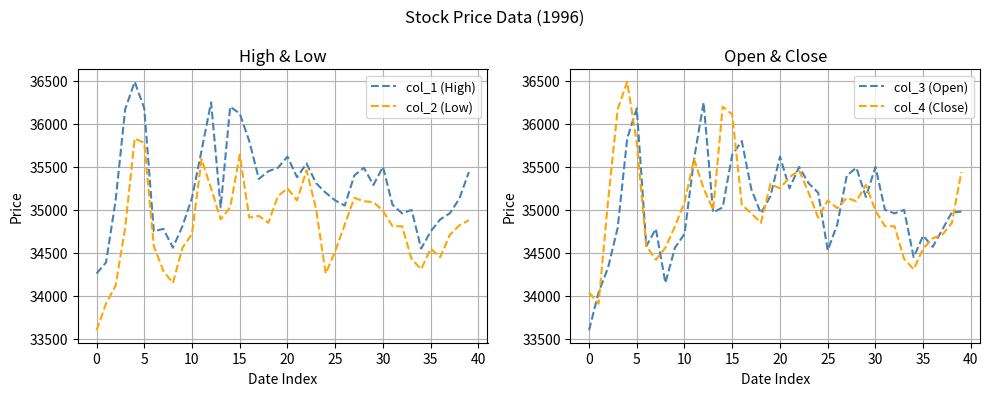

True or false: col_3 (Open) and col_1 (High) cross at least once.

False